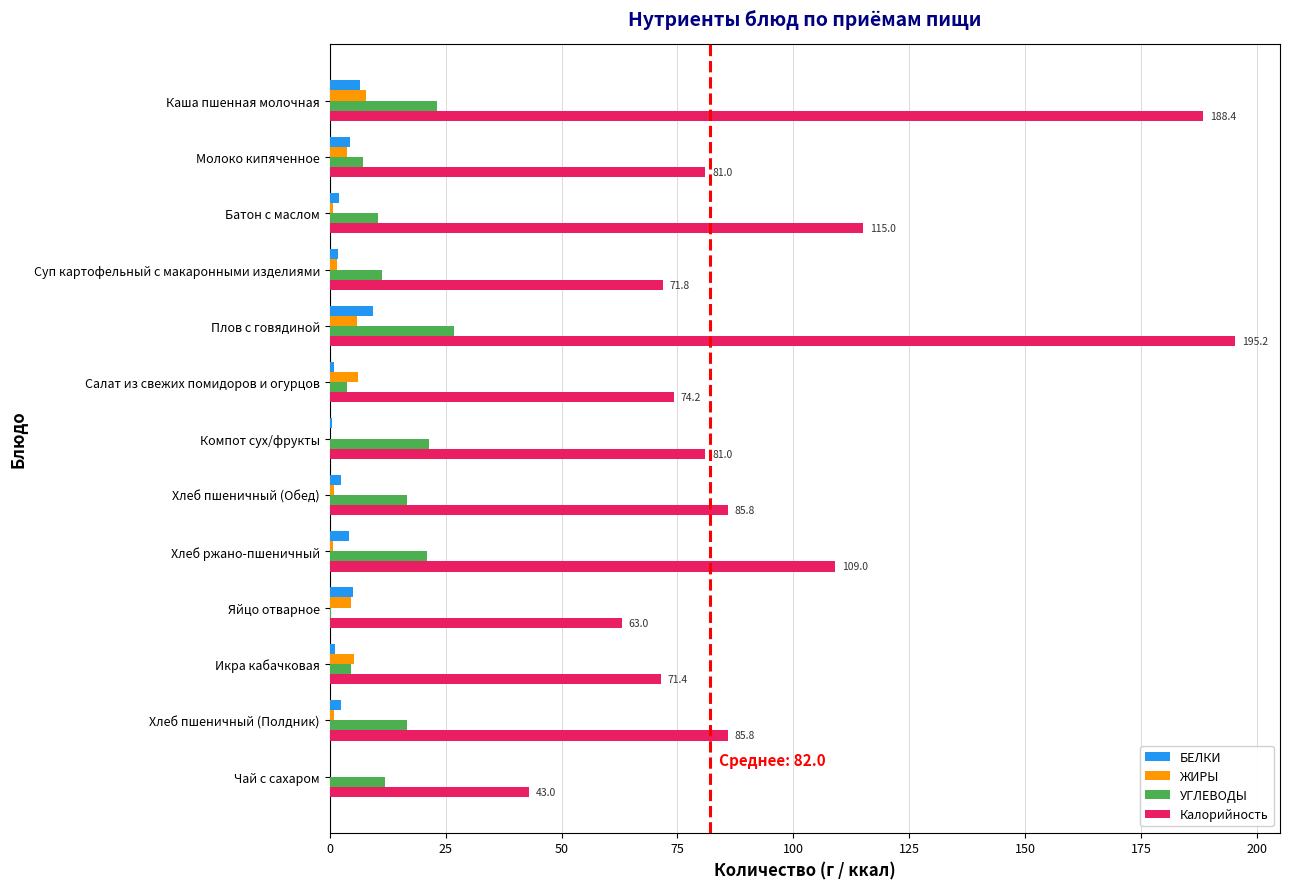

At which label is Калорийность closest to 119?

Батон с маслом